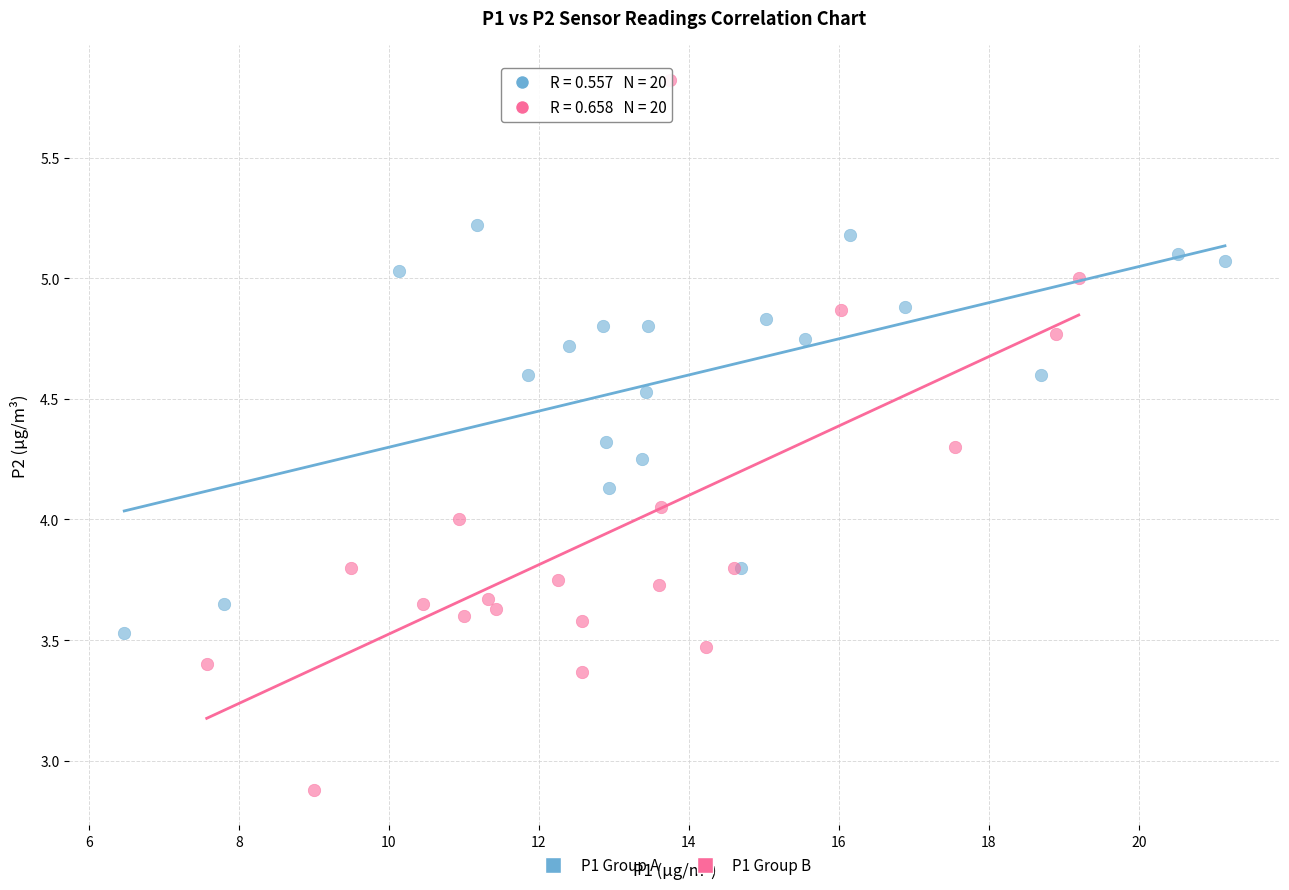

What are all the series names shown in the legend?

P1 Group A, P1 Group B